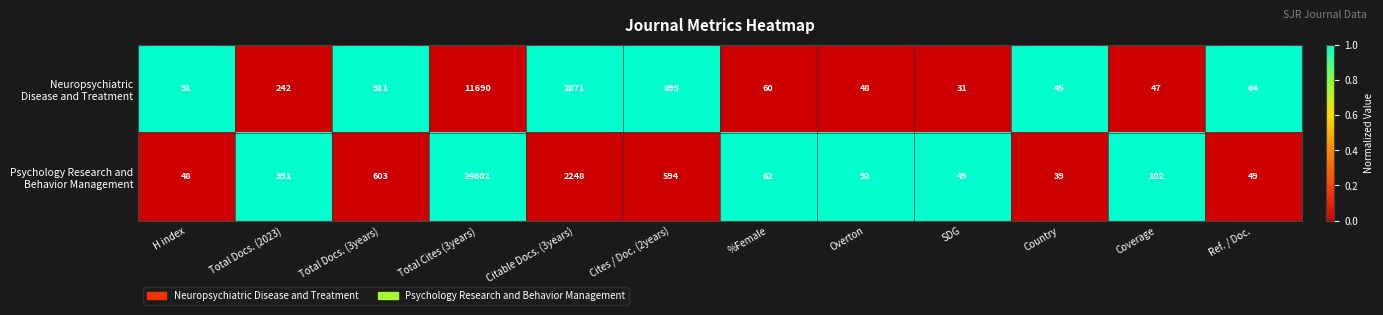

At which category does the chart reach its peak across all series?

Total Cites (3years)